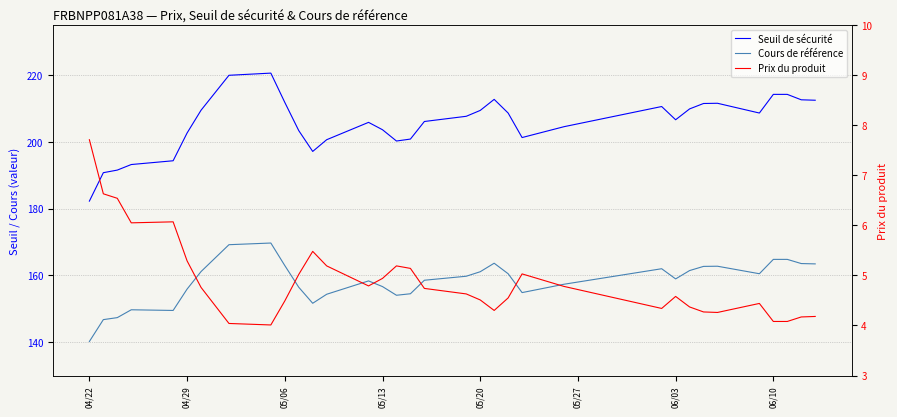

What is the difference between the maximum and second lowest values in the Cours de référence series?

22.9